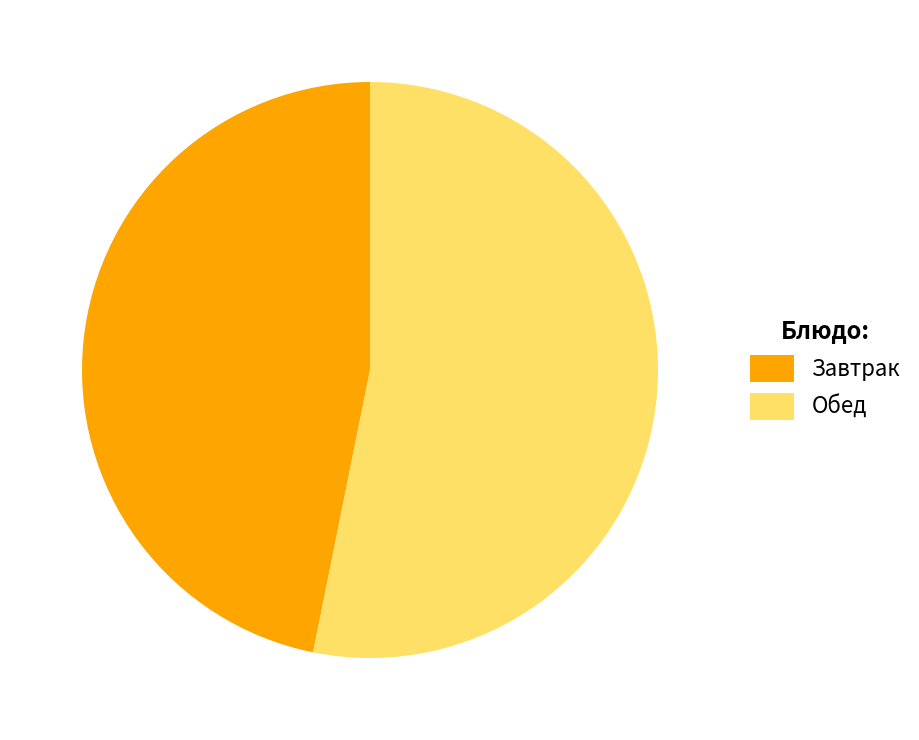

Does any single category account for the majority?

Yes